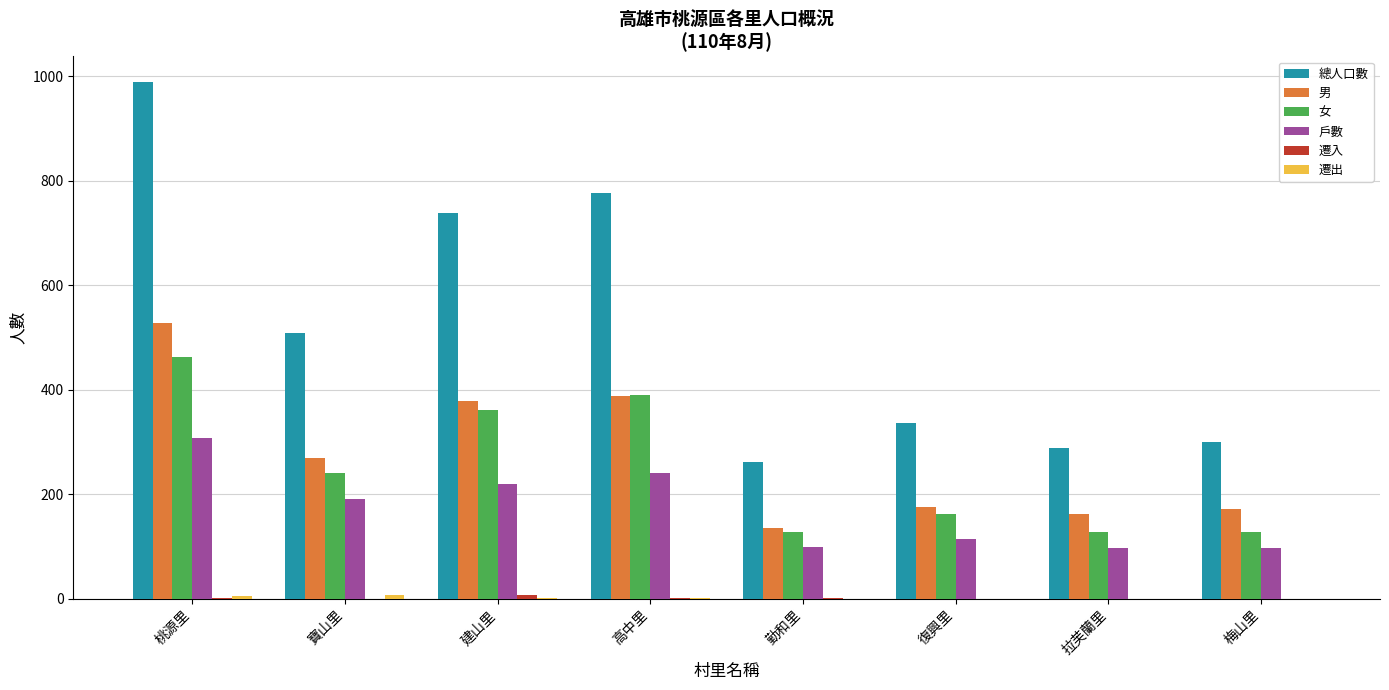

At which label does 戶數 reach its peak?

桃源里